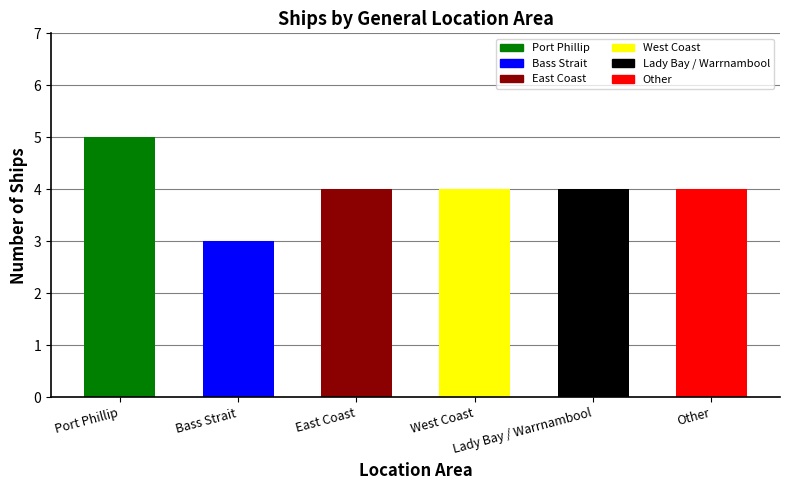

Are the bars grouped side by side (vs. stacked)?

No